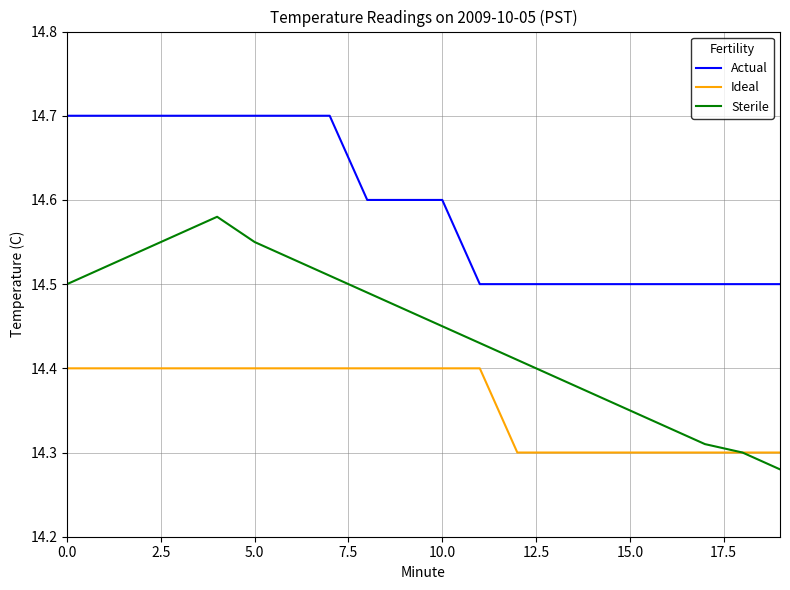

List the series in order of their peak value, highest first.

Actual, Sterile, Ideal